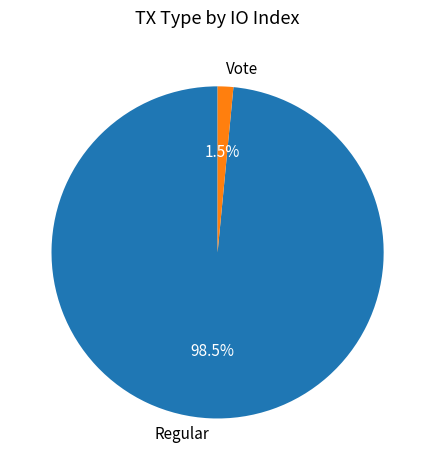

What portion of the pie excludes Vote?

98.5%